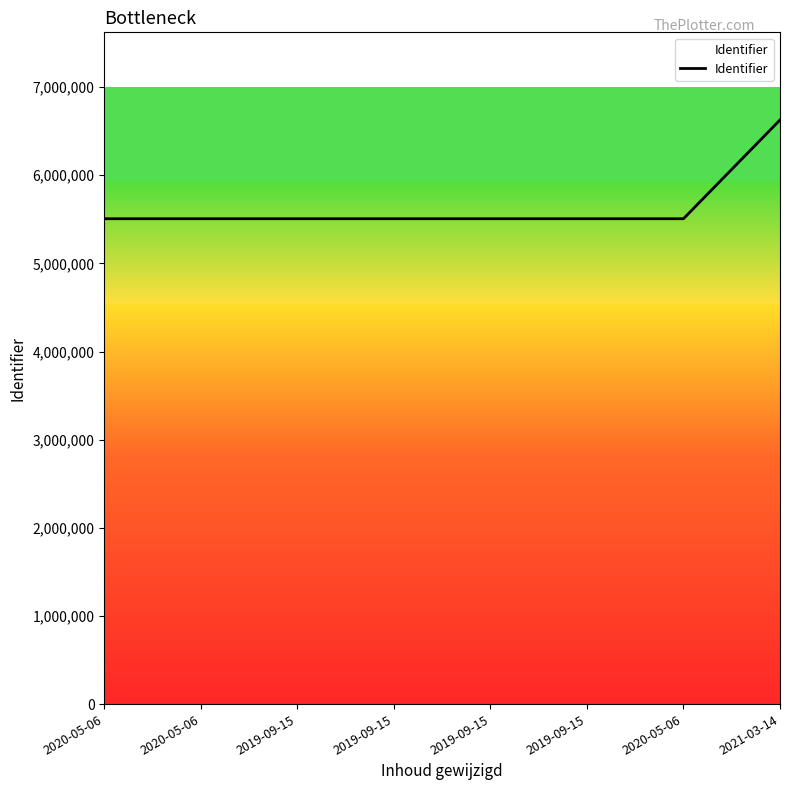

The value at 2020-05-06 is 7356818. True or false?

False